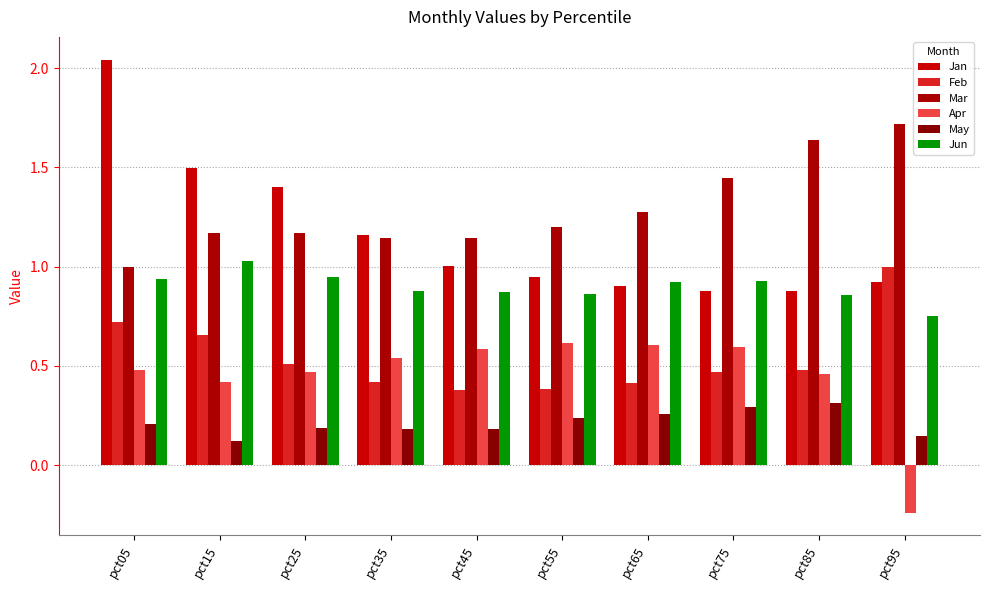

What is the minimum value shown in the chart?

-0.2